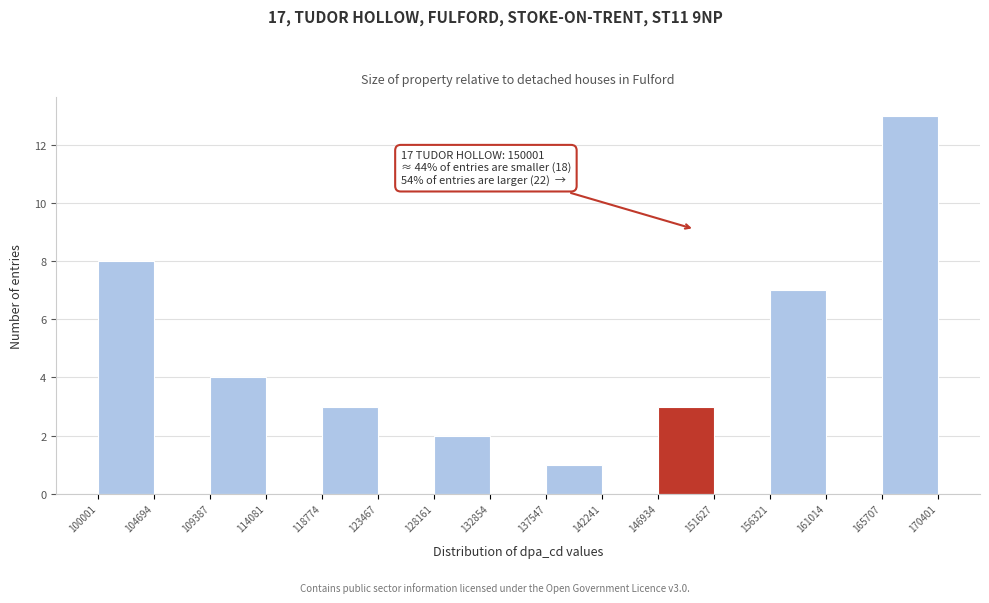

Which range on the x-axis has the tallest bar?

165707 to 170401